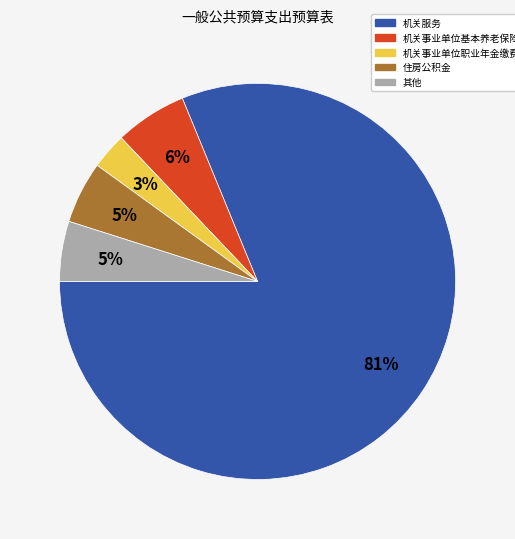

Is there any slice that represents more than half of the pie?

Yes